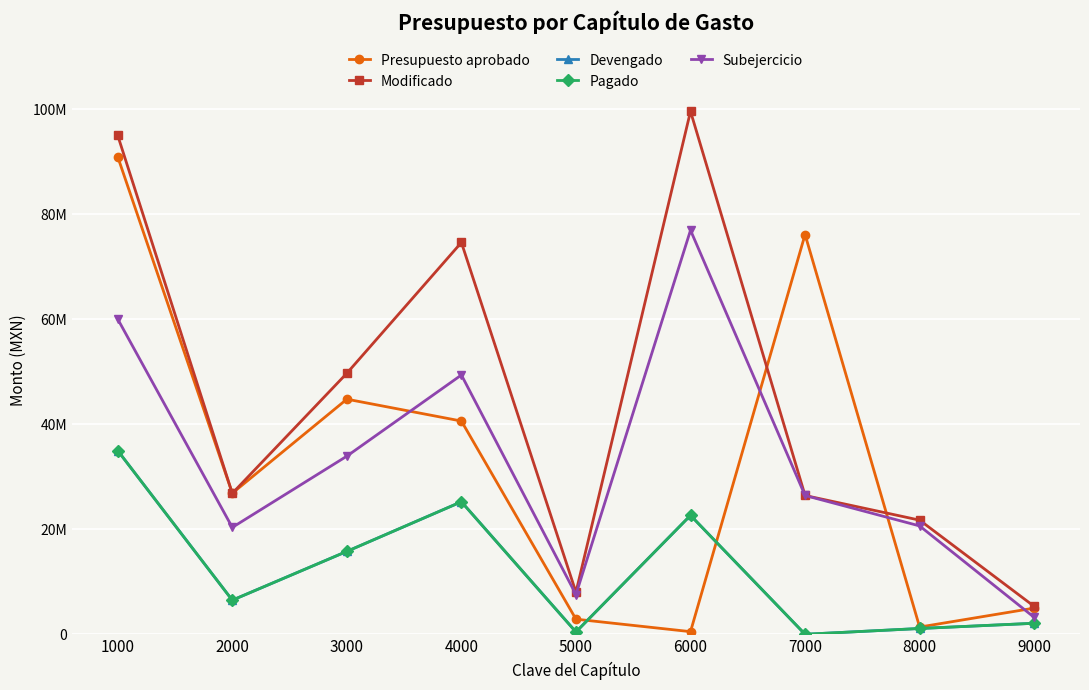

Which series has the largest total across all categories?

Modificado